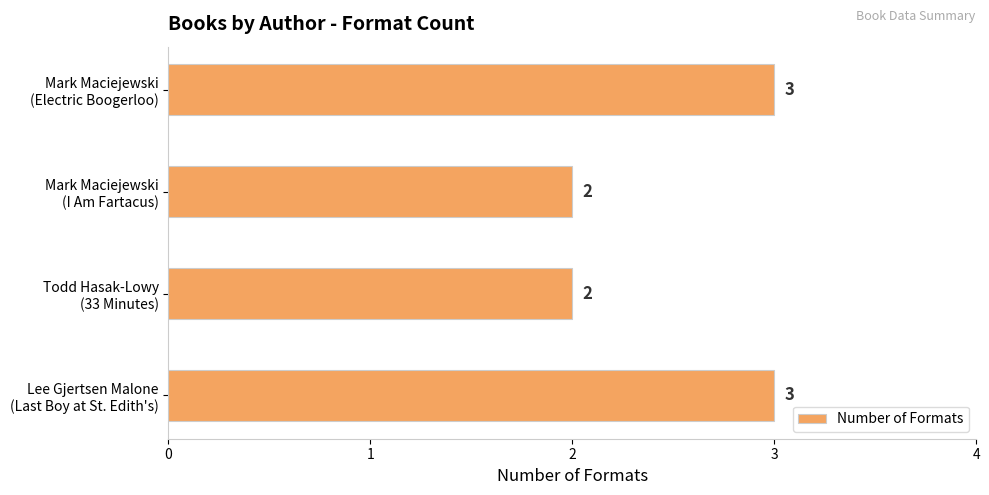

What is the sum of all values?

10